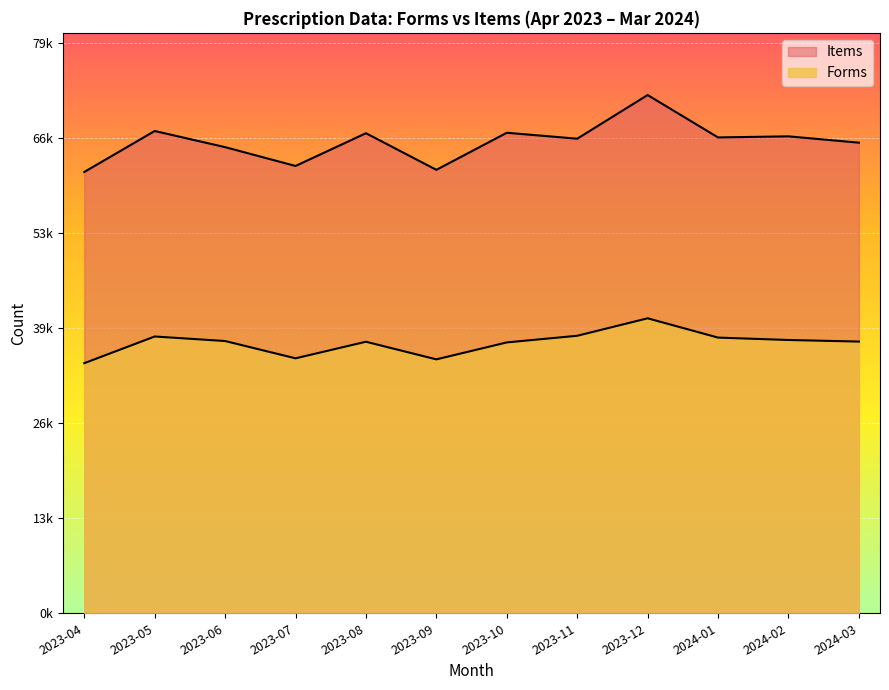

Count the number of data series in this chart.

2